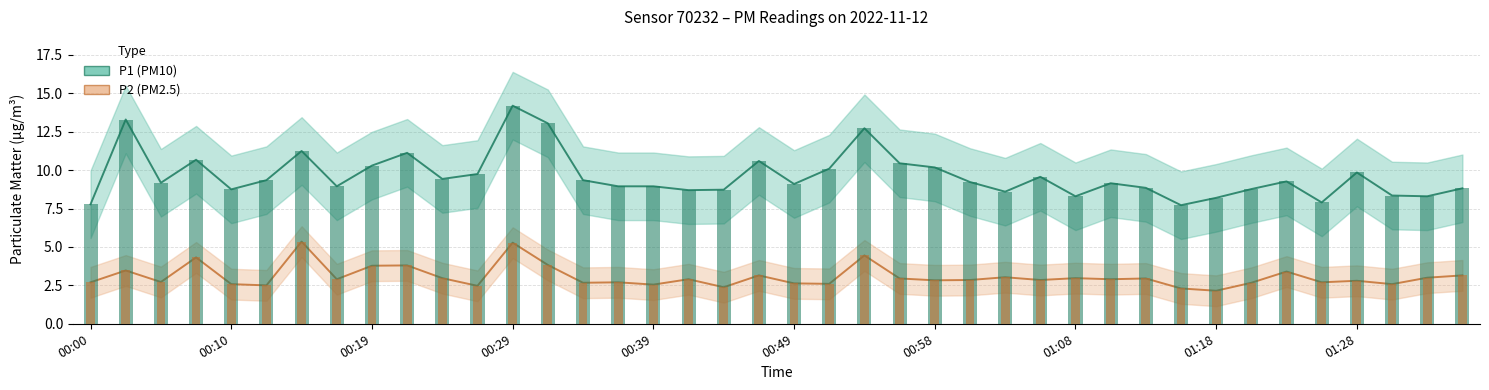

Which series has the largest range (max minus min)?

P1 (PM10)